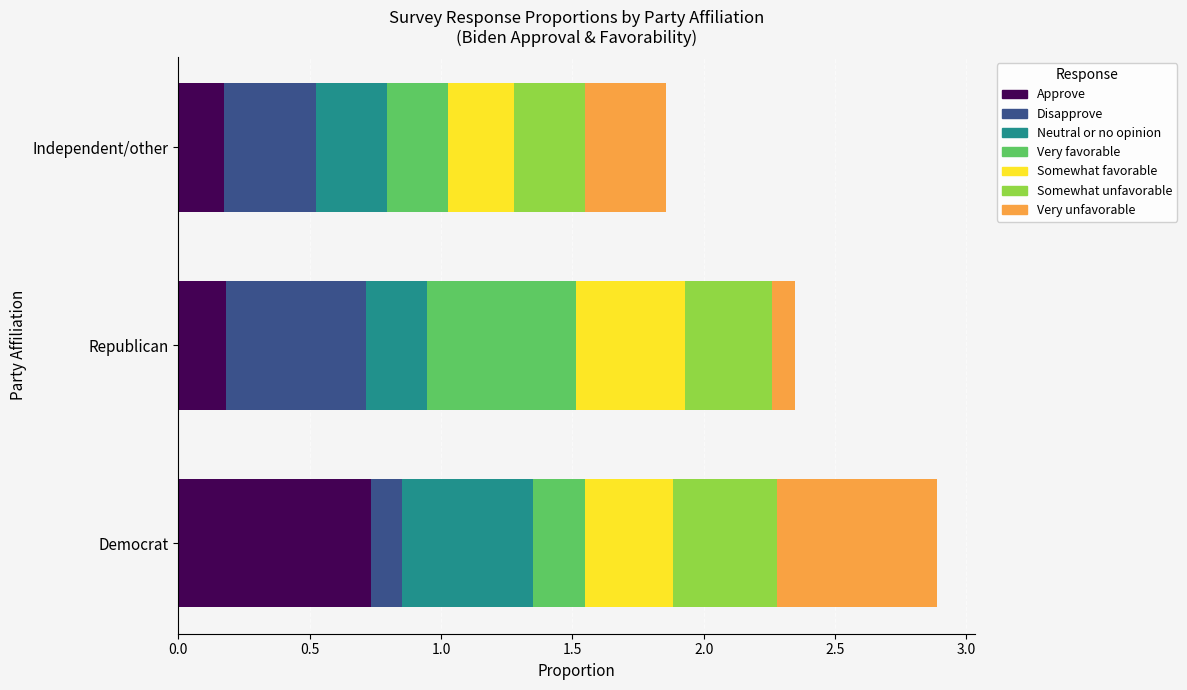

True or false: Approve has a value of 0.2 at Republican.

True